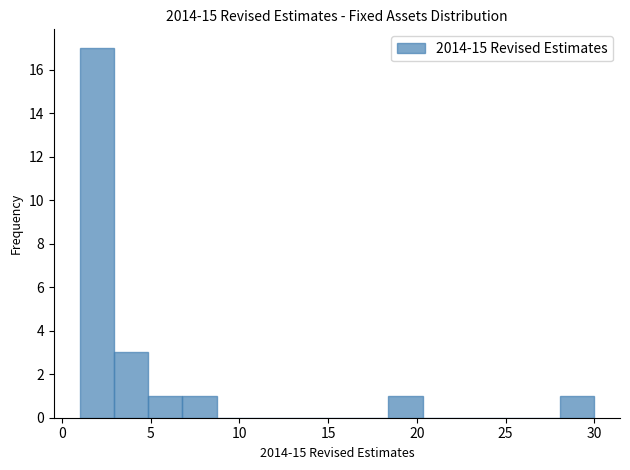

Read against the x-axis, roughly where is the centre of the tallest bar?

2.0